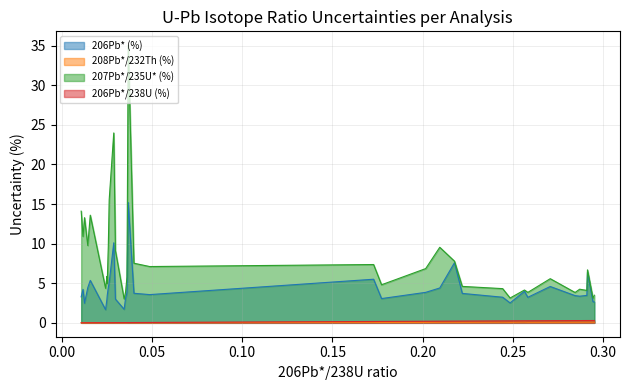

Which series has the largest range (max minus min)?

207Pb*/235U* (%)